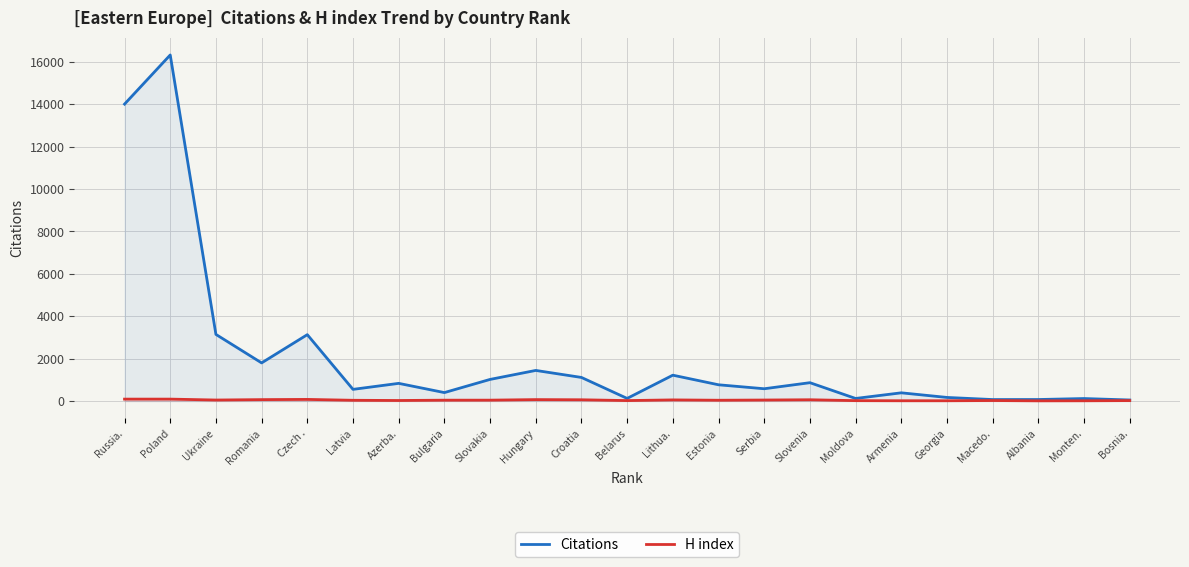

True or false: Citations and H index intersect in this chart.

False